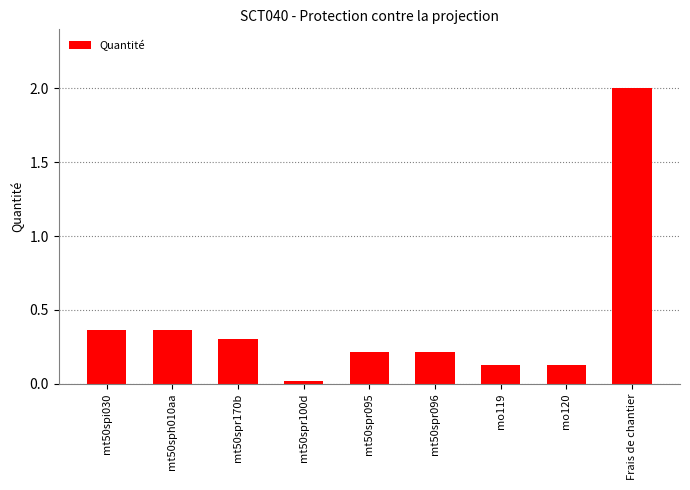

The value at mt50spr170b is 0.5. True or false?

False